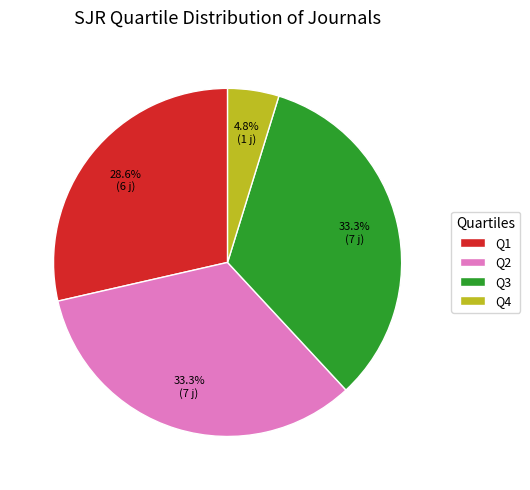

How many slices are in this pie chart?

4